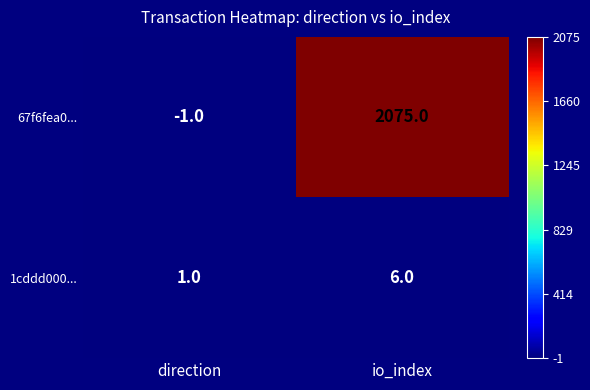

What is the approximate value of 1cddd000... at io_index?

6